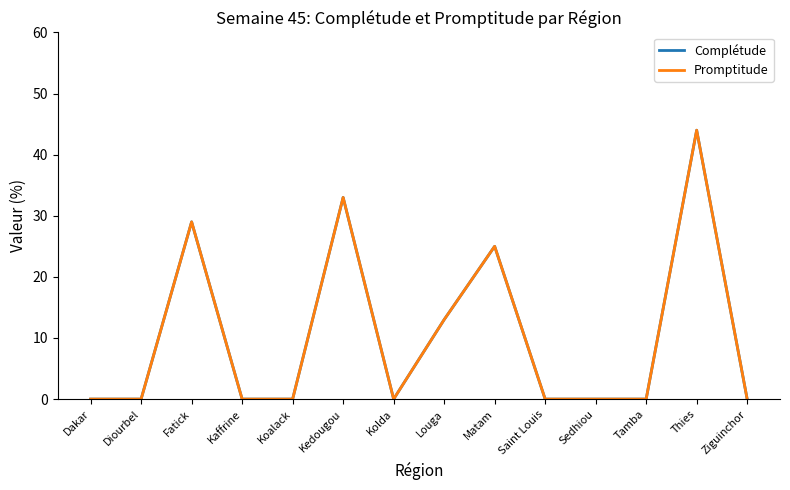

What is the difference between the maximum and minimum values in the Promptitude series?

44